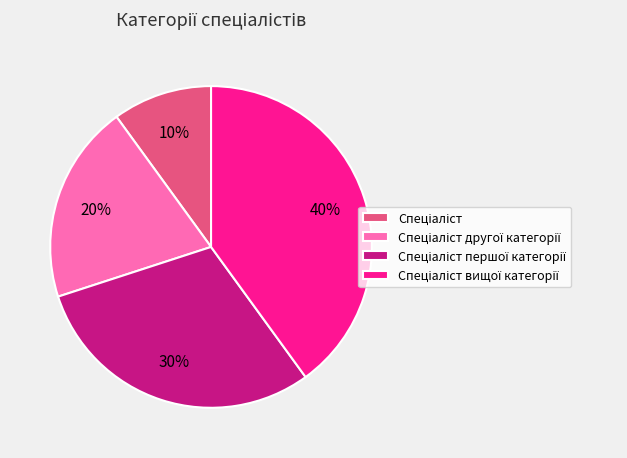

Does any single category account for the majority?

No